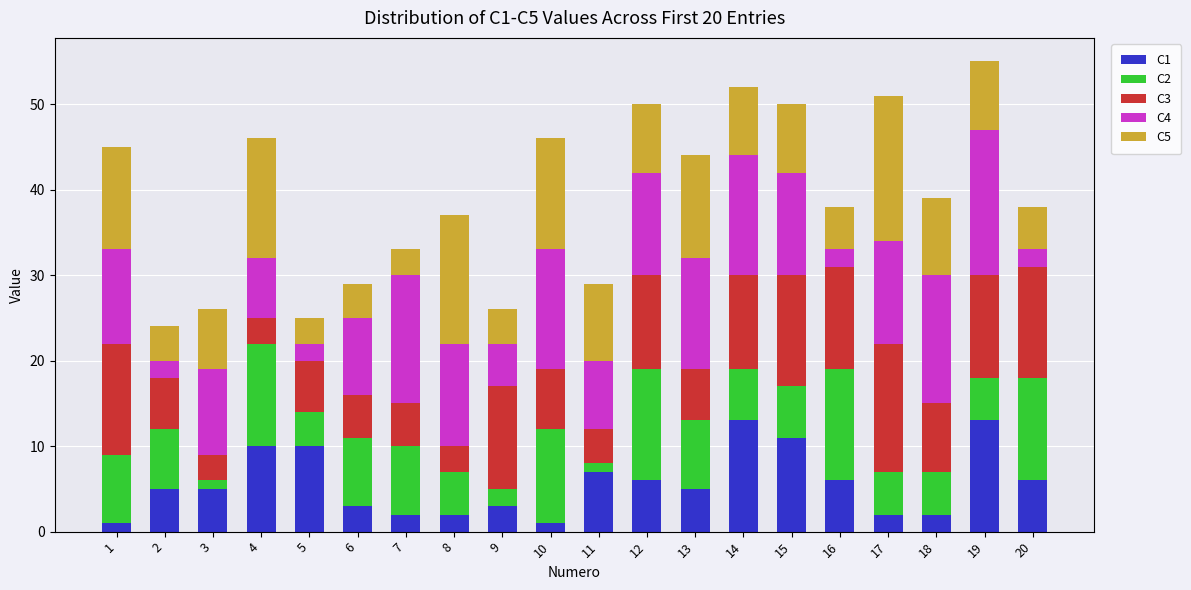

The value of C1 at 16 is 6. True or false?

True